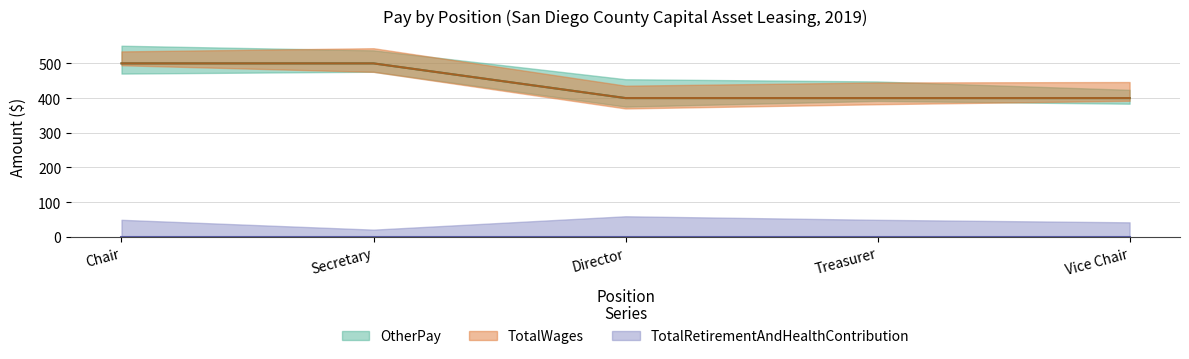

What is the sum of the TotalWages values at Director and Vice Chair?

800